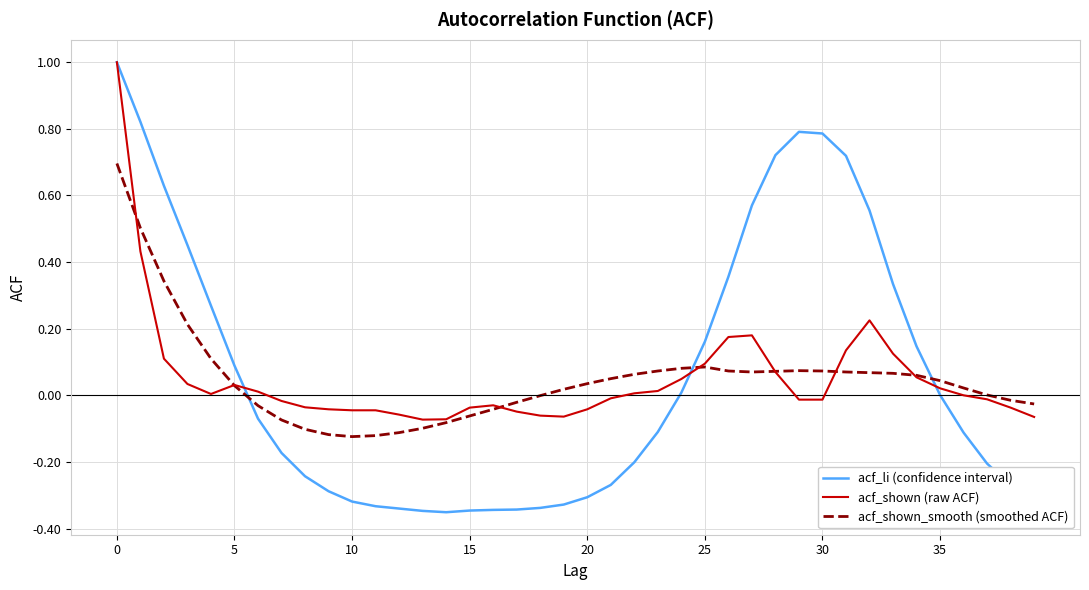

Which series has the widest spread of values?

acf_li (confidence interval)